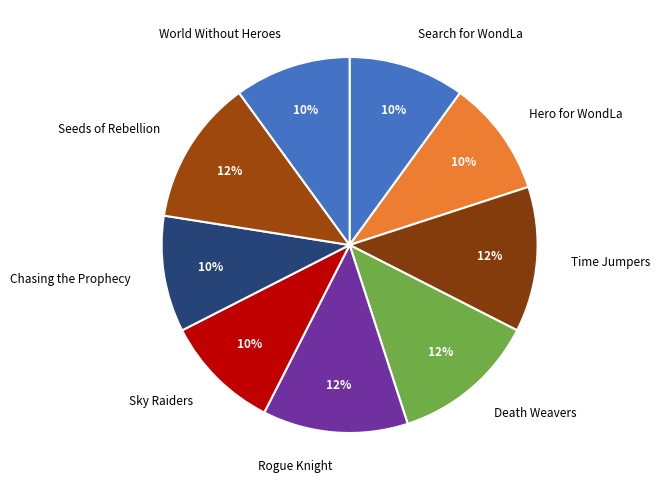

Count the number of slices in the pie.

9